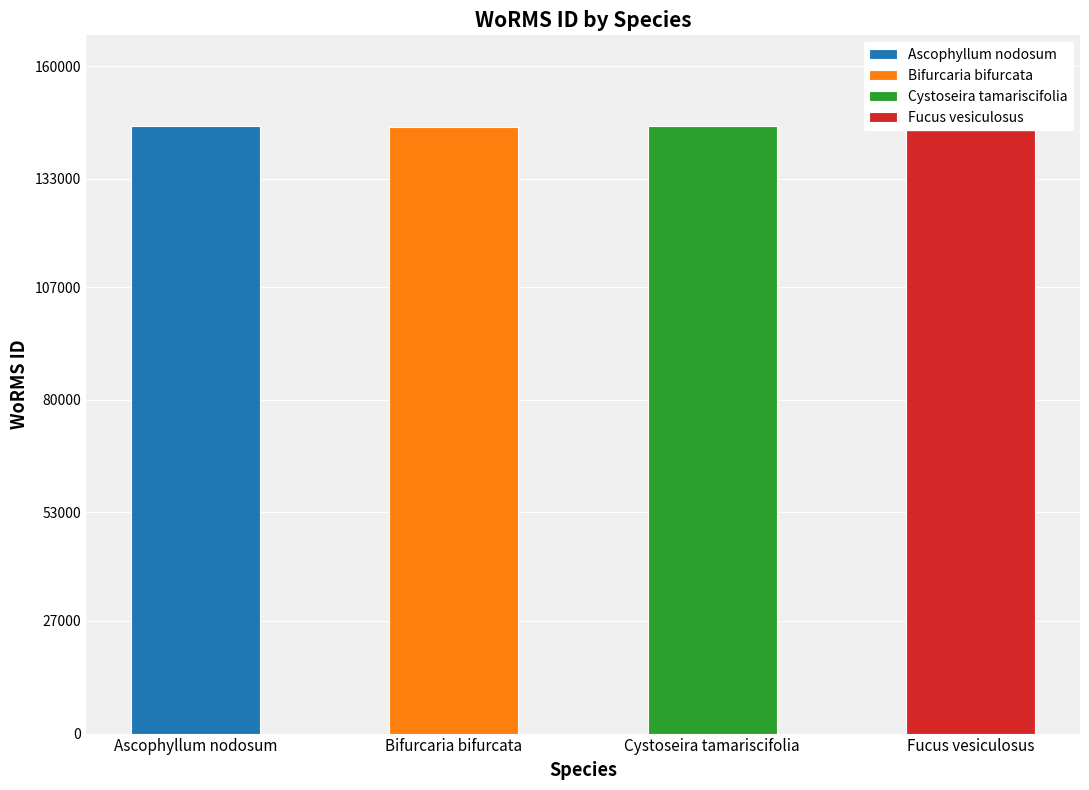

List the labels in order of value, smallest first.

Bifurcaria bifurcata, Cystoseira tamariscifolia, Ascophyllum nodosum, Fucus vesiculosus